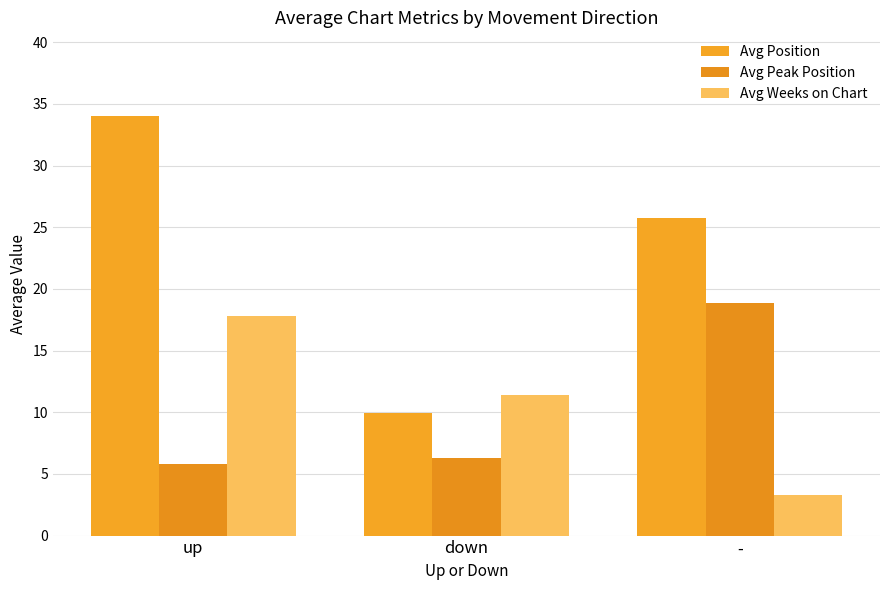

What is the total value across all series at -?

47.8